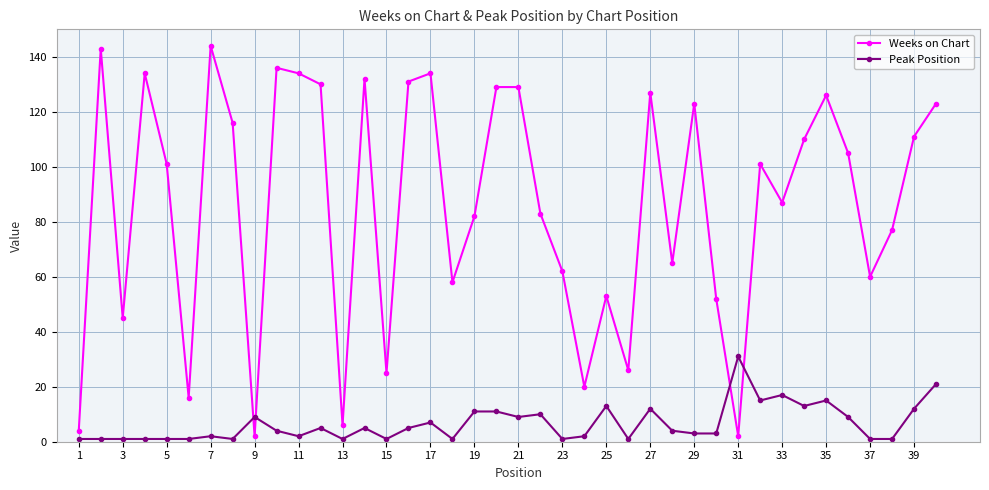

List the series in order of their peak value, highest first.

Weeks on Chart, Peak Position